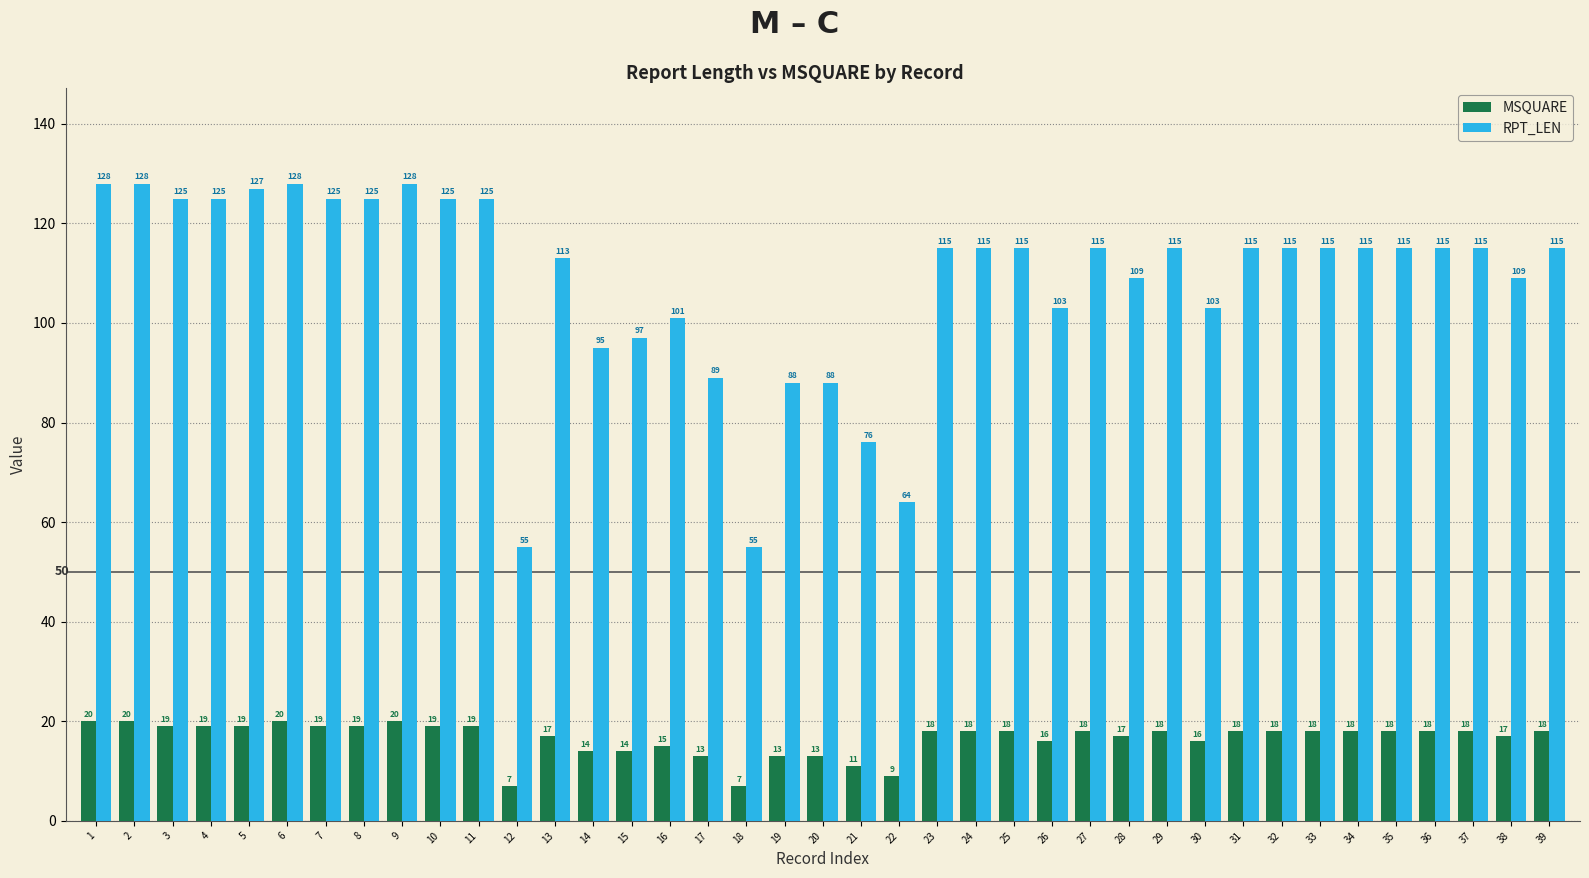

Count the number of categories in the chart.

39